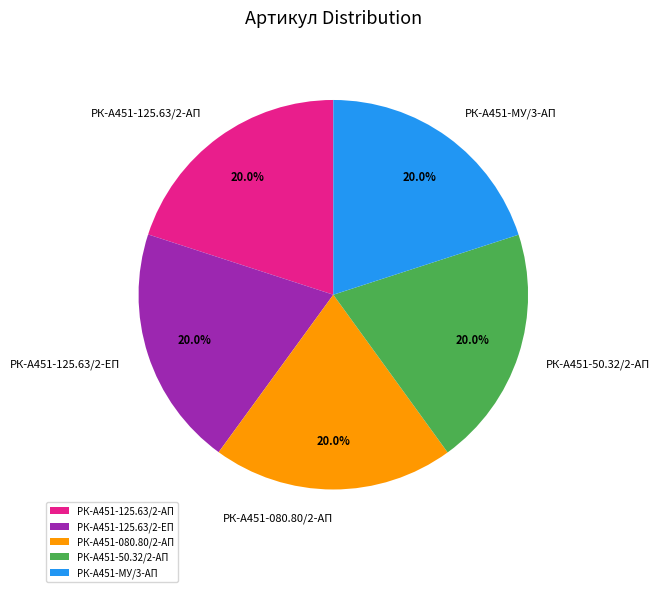

What is the ratio of the value at РК-А451-080.80/2-АП to the value at РК-А451-125.63/2-АП?

1.0